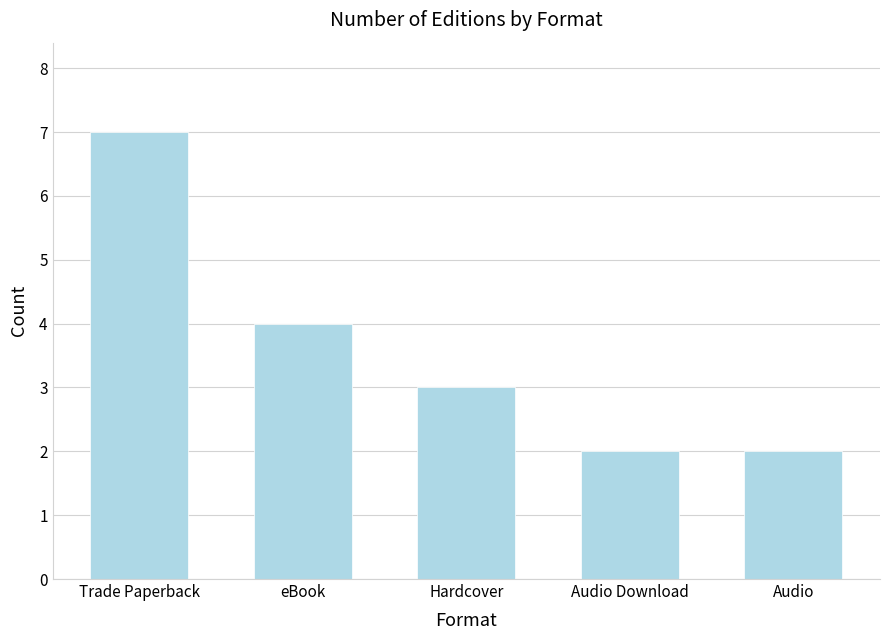

Approximately how many times larger is the value at Audio compared to Trade Paperback?

0.3